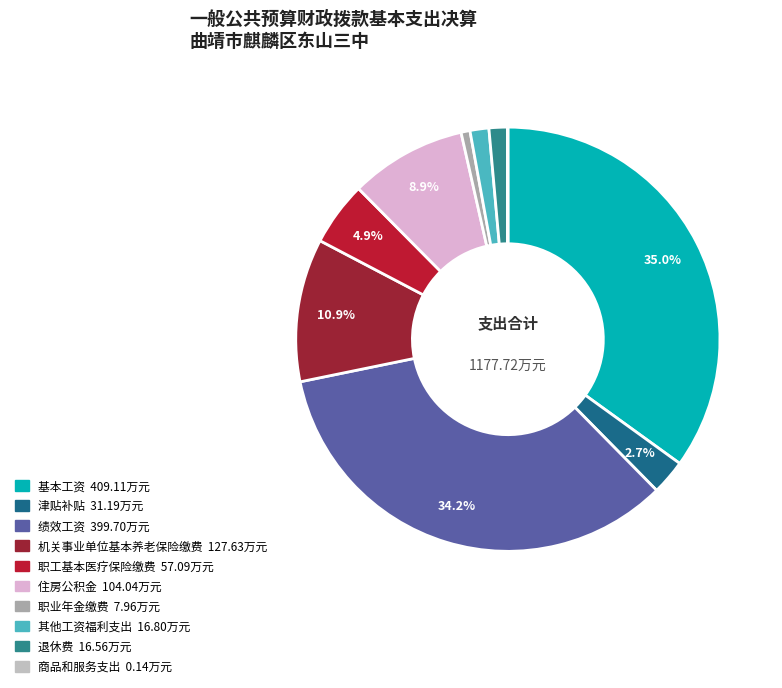

What is the ratio of the value at 其他工资福利支出 to the value at 职业年金缴费?

2.1